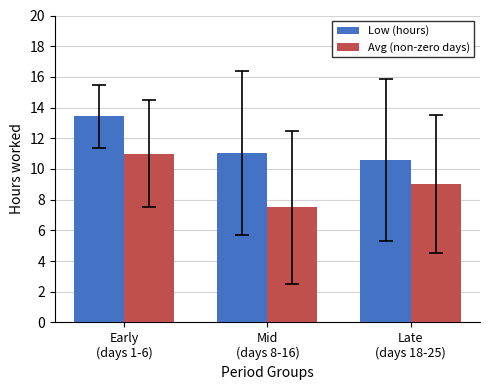

At how many categories does at least one series exceed 7?

3